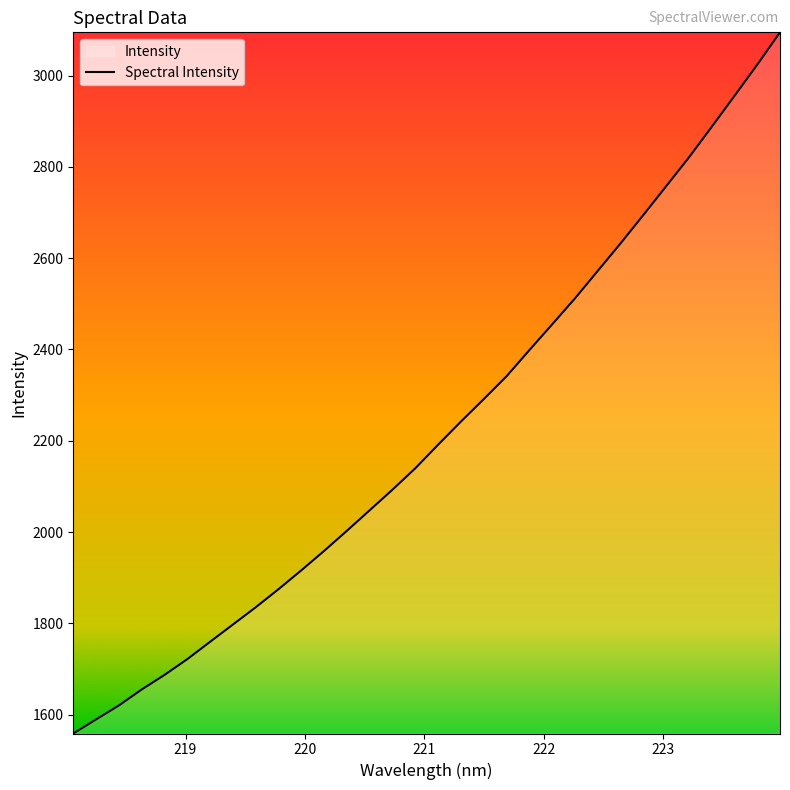

What is the minimum value shown in the chart?

1558.7